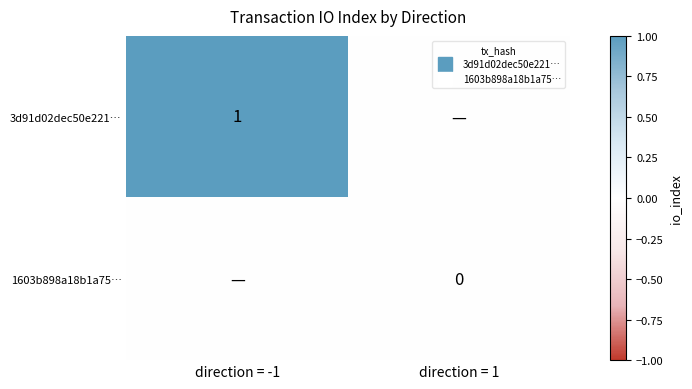

Which series has the largest range (max minus min)?

3d91d02dec50e221…